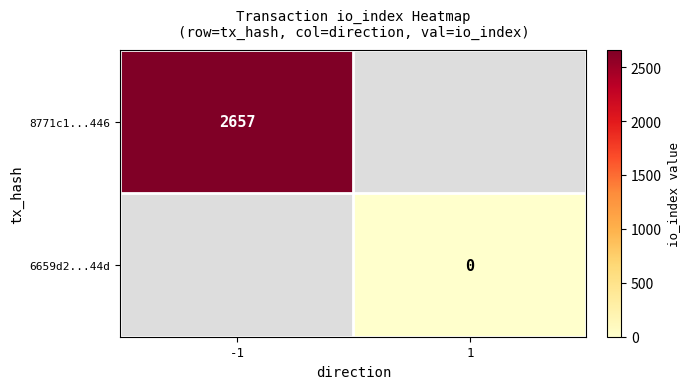

Which has a higher value, -1 or 1?

-1